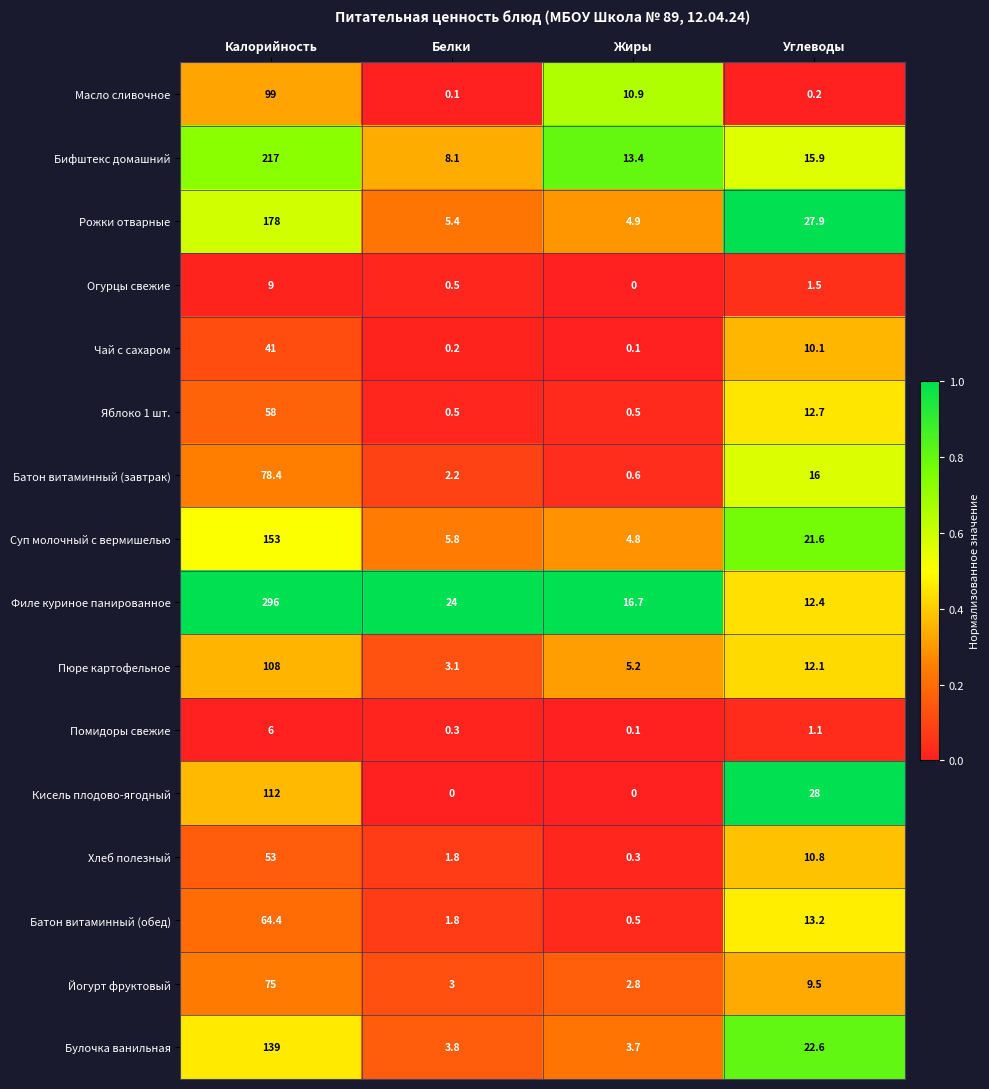

At which label is Яблоко 1 шт. closest to 29?

Углеводы